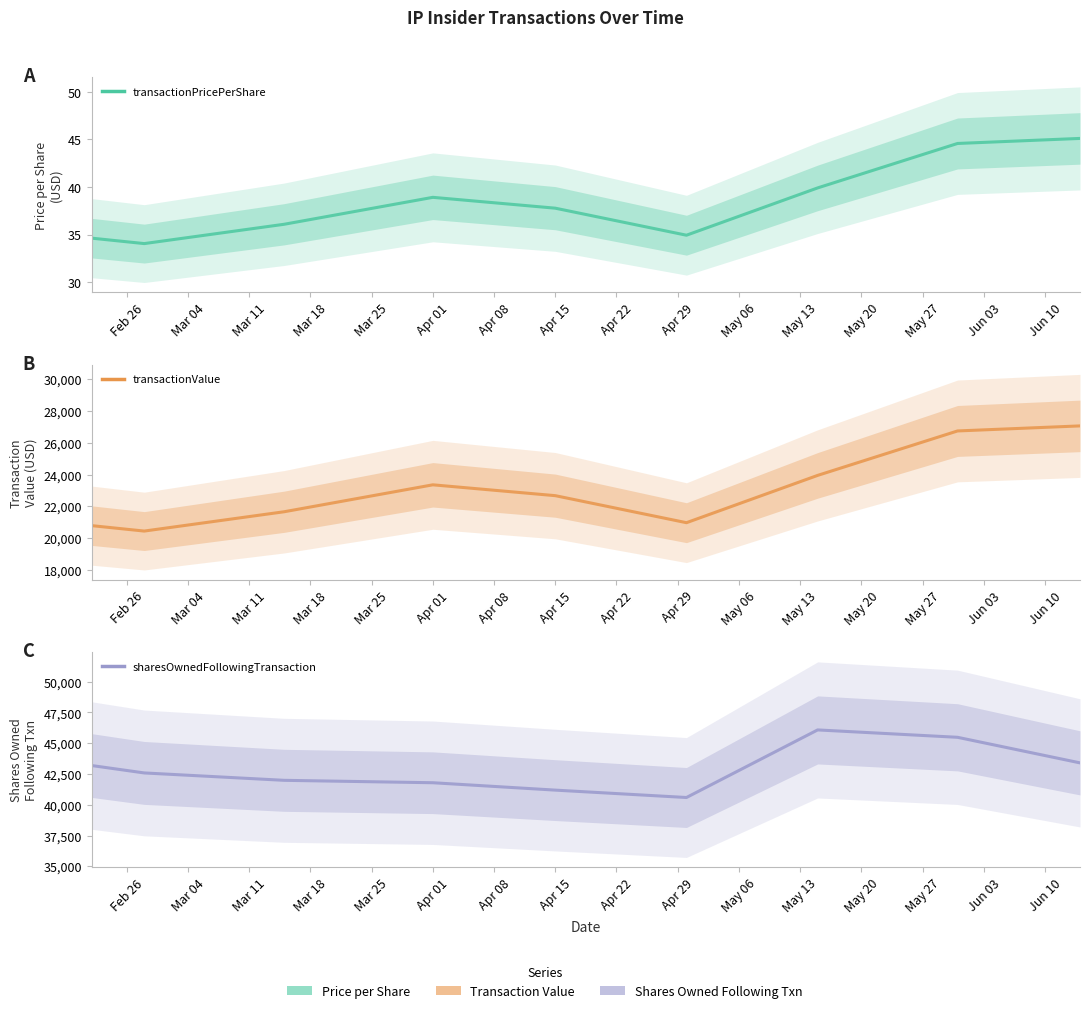

What is the minimum value for transactionValue?

20436.0